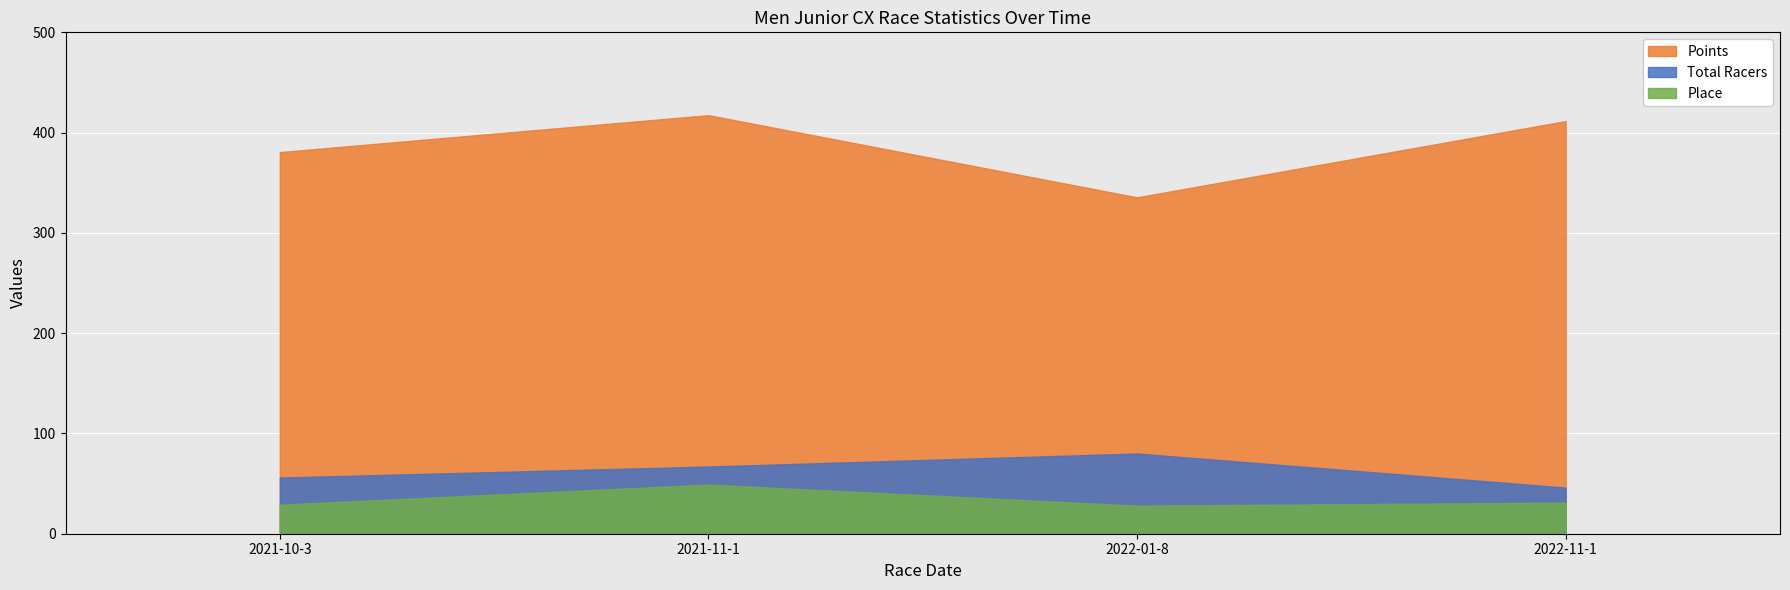

True or false: Place and Points intersect in this chart.

False